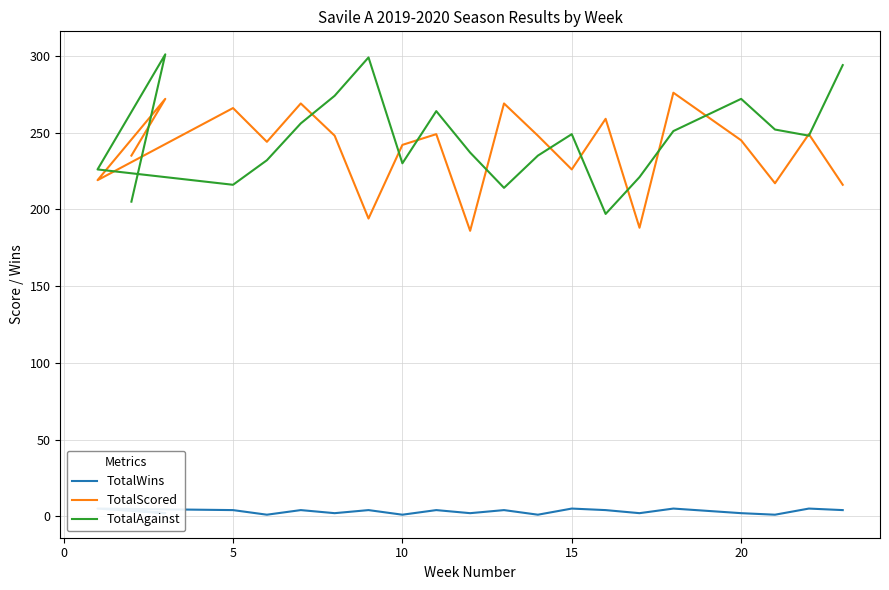

How many lines are shown in the chart?

3